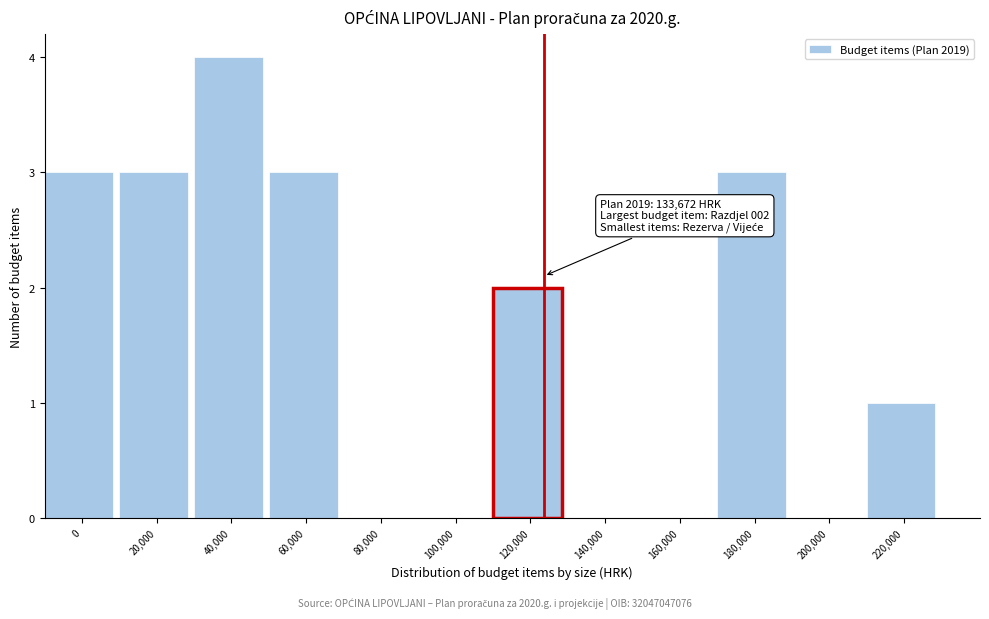

Reading left to right, transcribe all the data shown in this chart.

0=3	20,000=3	40,000=4	60,000=3	80,000=0	100,000=0	120,000=2	140,000=0	160,000=0	180,000=3	200,000=0	220,000=1